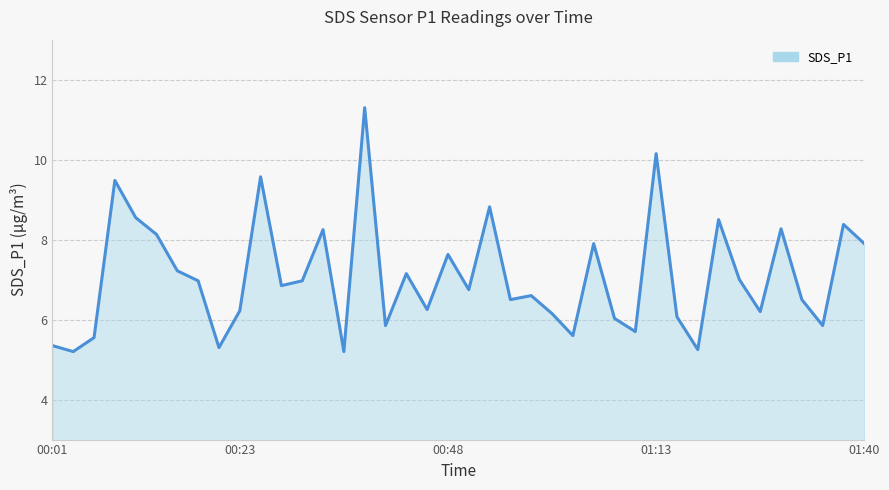

What is the smallest value displayed?

5.2